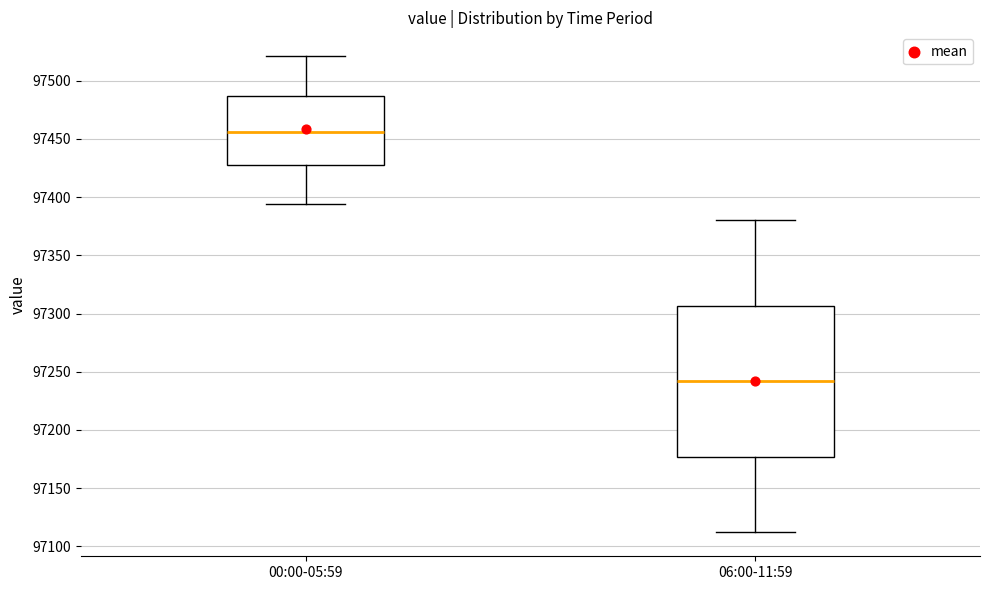

Comparing the boxes themselves (not the whiskers), which one is the tallest?

06:00-11:59